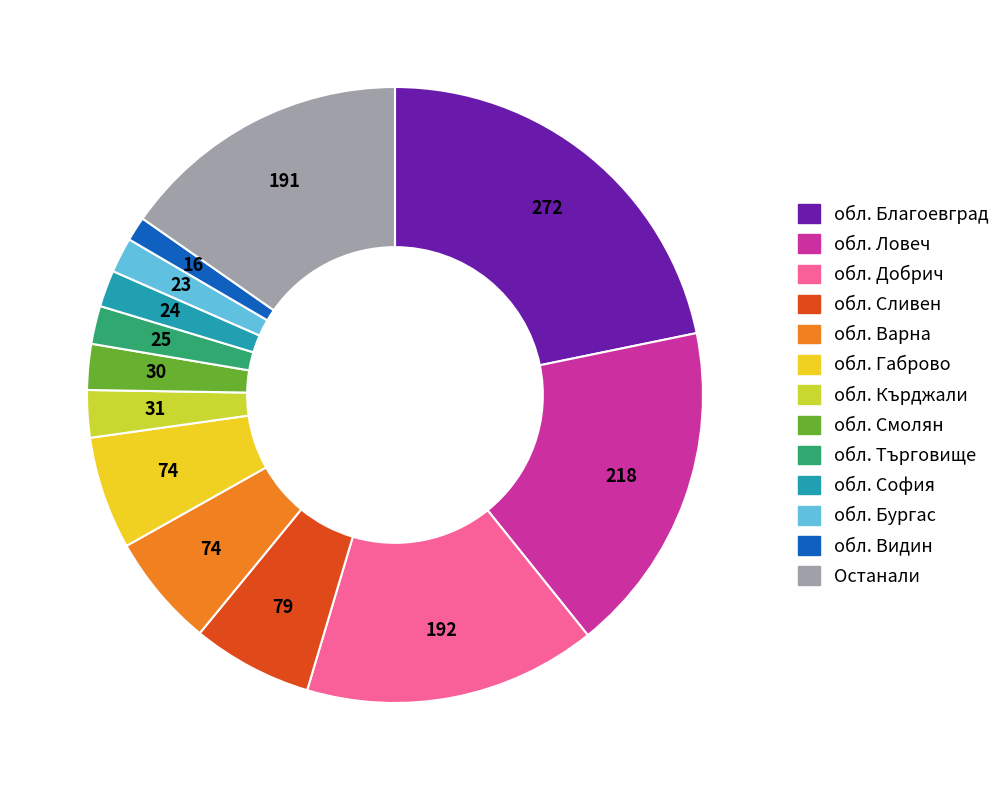

Is there any slice that represents more than half of the pie?

No